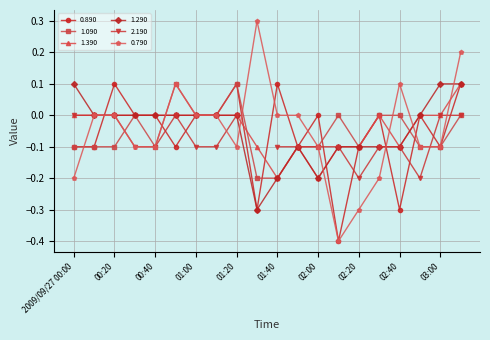

Is it true that 1.290 equals 0.0 at 01:20?

True